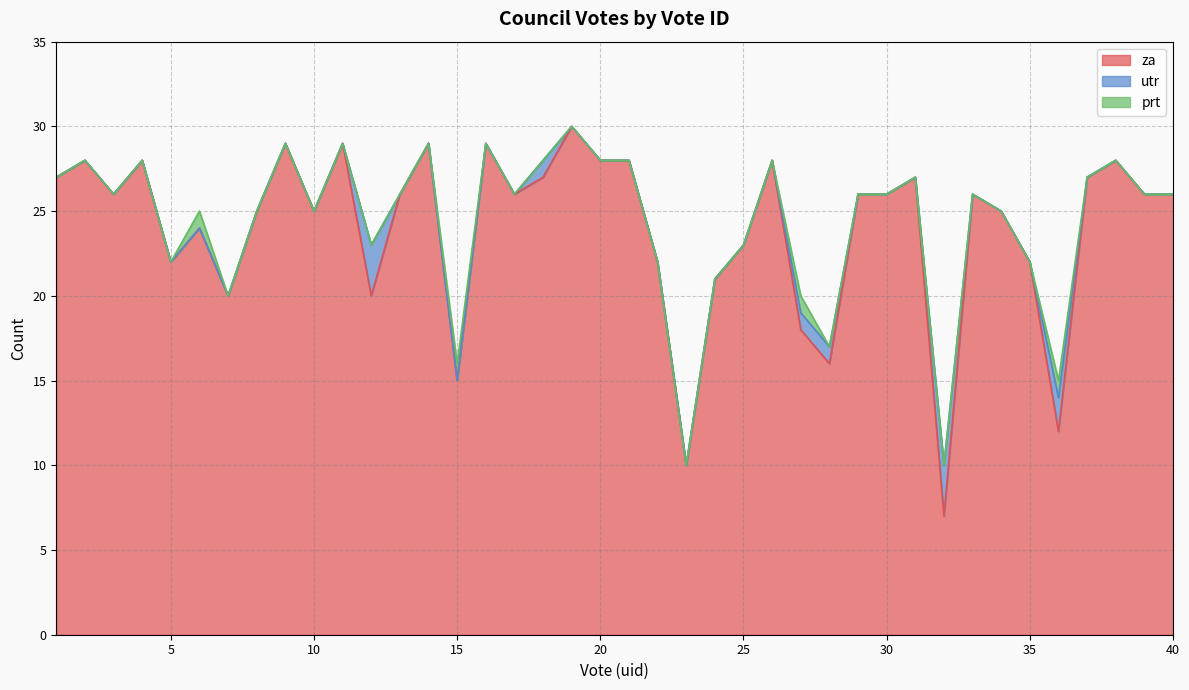

The za series shows 25 at 10. True or false?

True